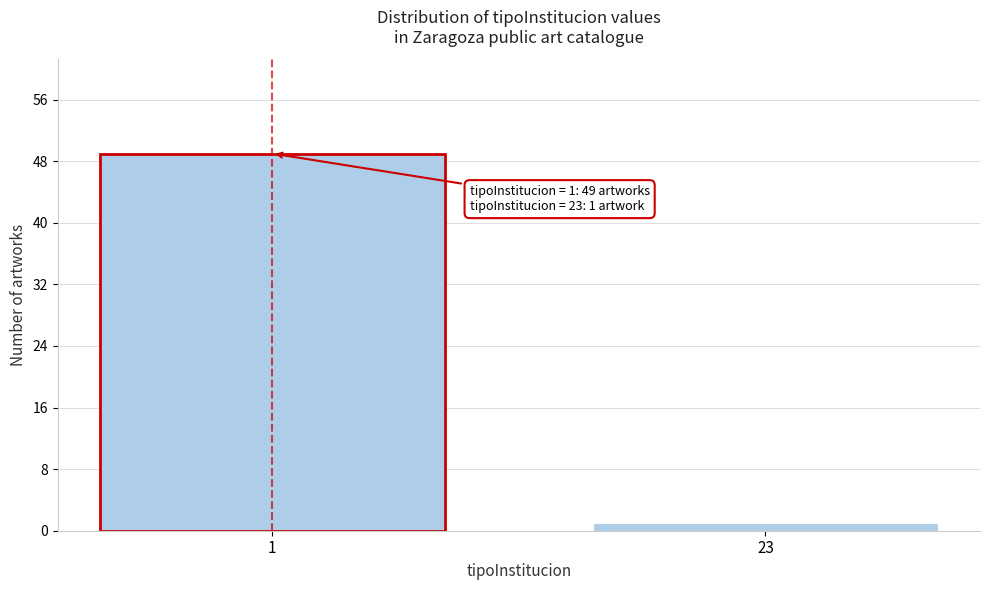

Reading left to right, list all the values displayed in this chart.

49	1